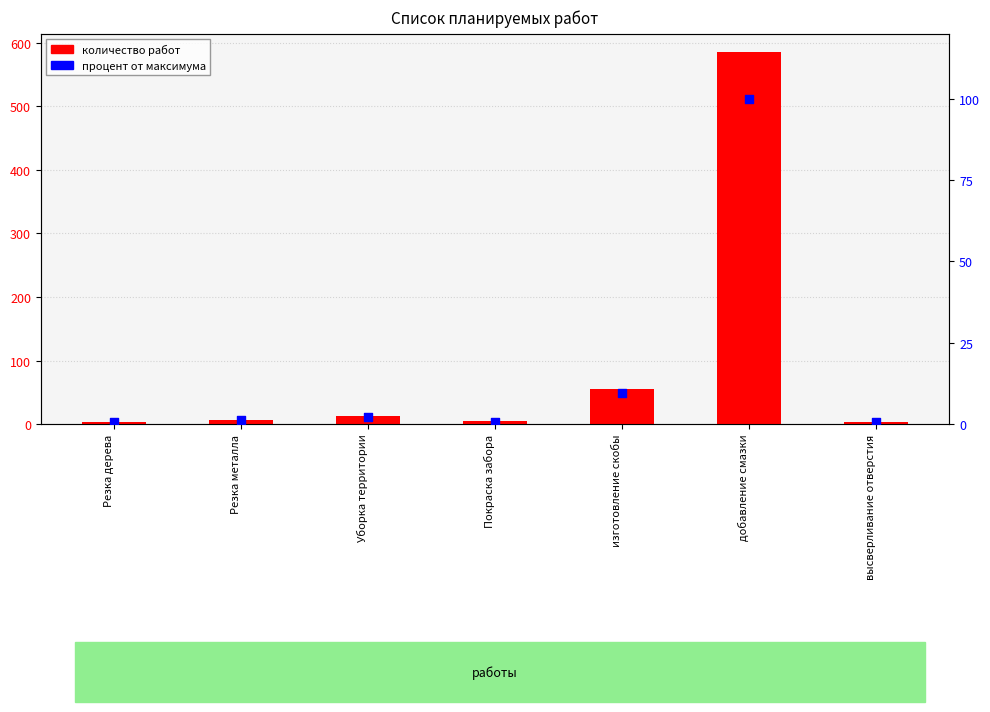

What is the total value across all series at Резка металла?

8.2